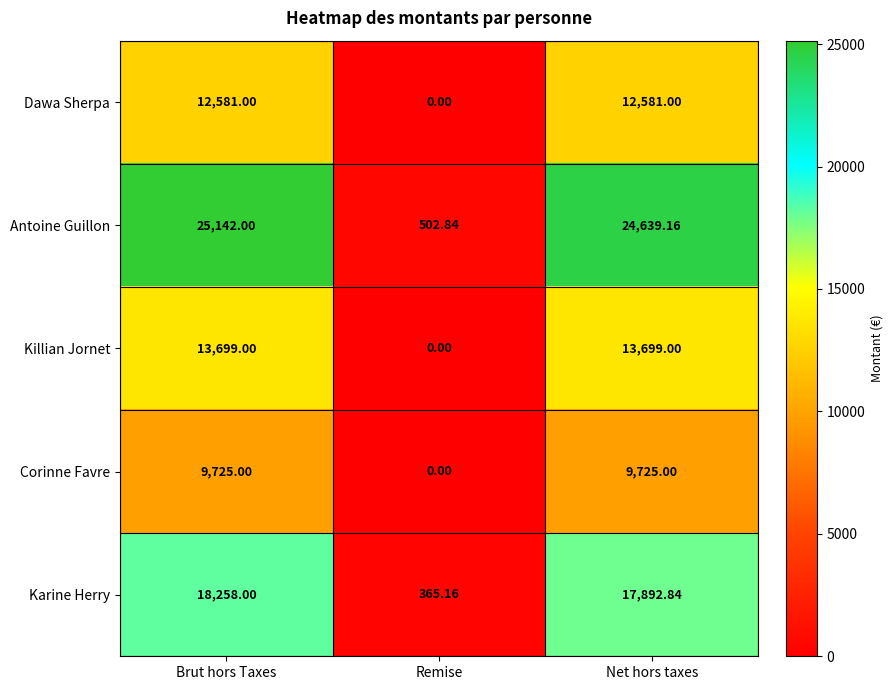

Is the value of Killian Jornet at Brut hors Taxes greater than the value of Antoine Guillon at Net hors taxes?

No